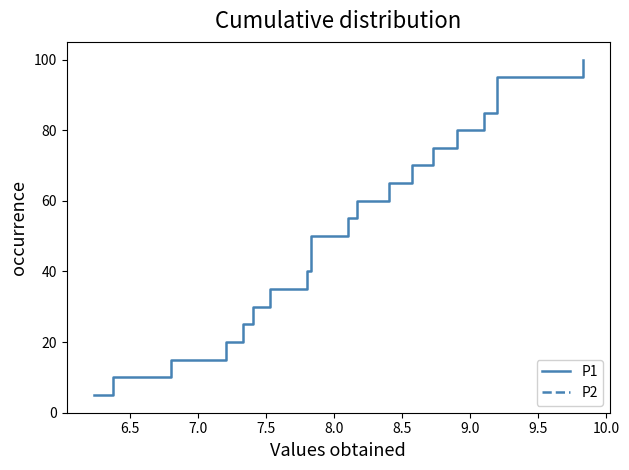

How many categories are shown in the chart?

20